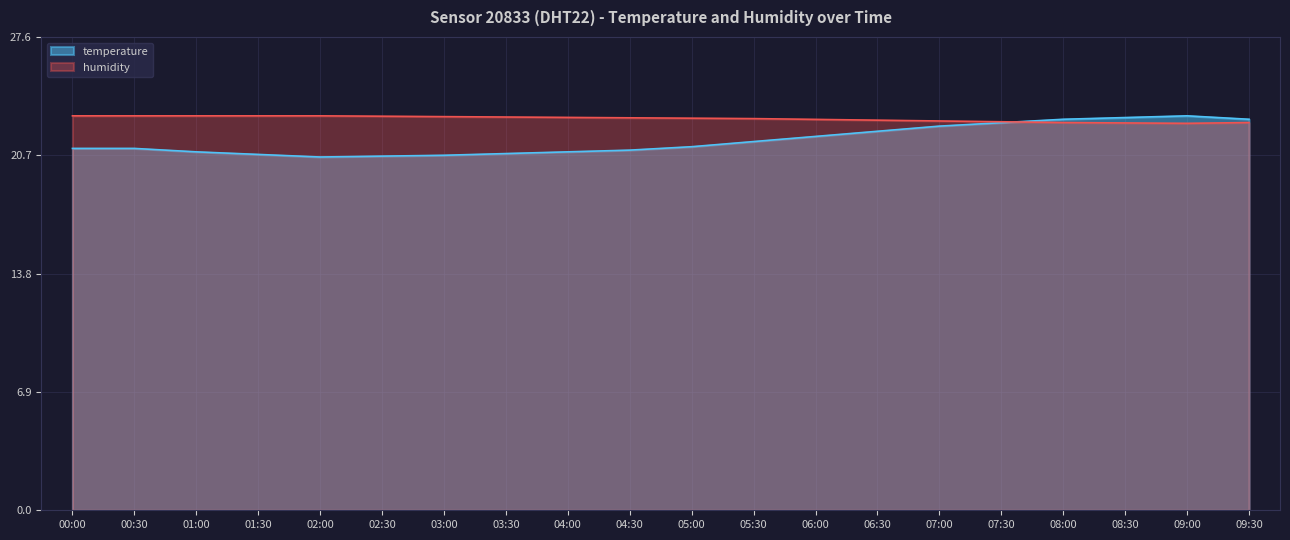

True or false: humidity and temperature intersect in this chart.

True